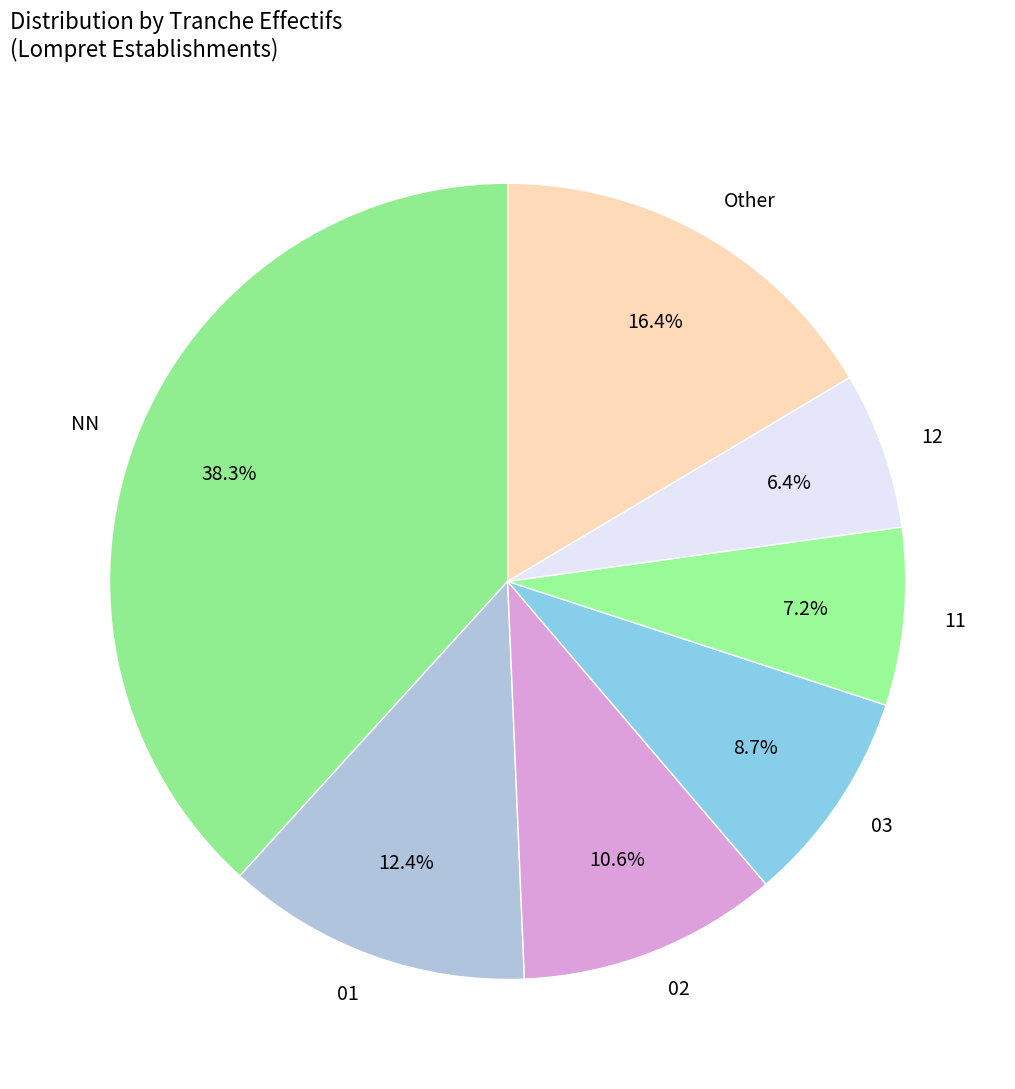

To the nearest percent, what is the difference between the largest and smallest slice percentages?

32%